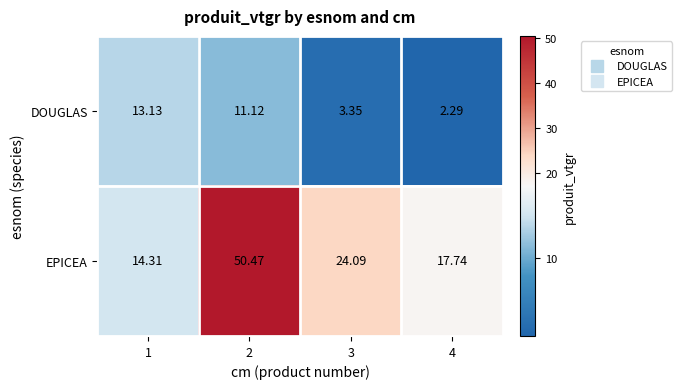

Which series has the largest total across all categories?

EPICEA